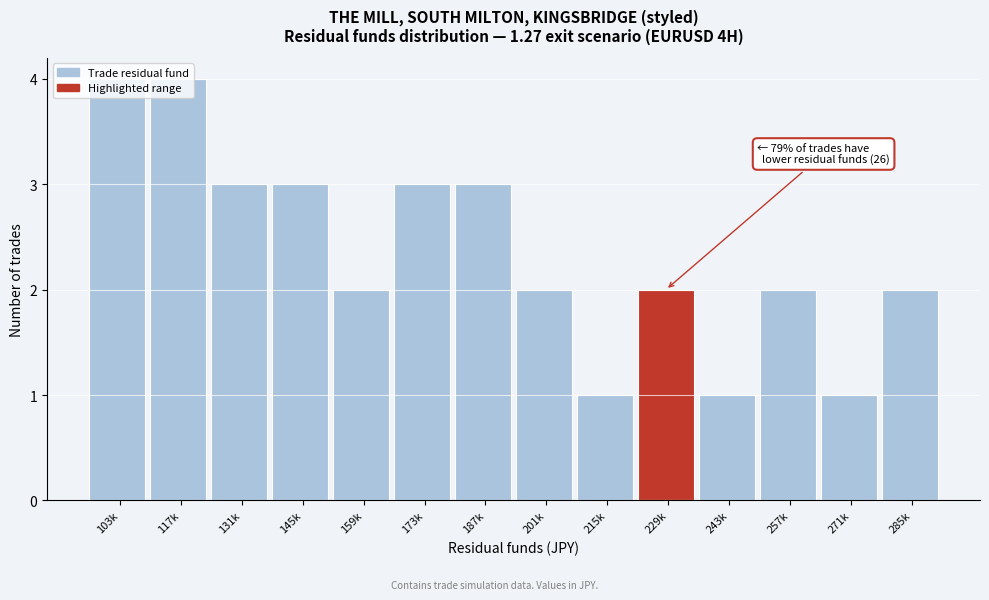

Approximately how many times larger is the value at 285k compared to 201k?

1.0